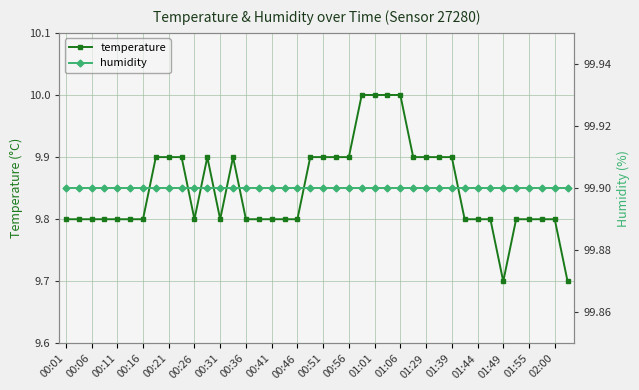

Count the temperature values in the range 9 to 10.

40